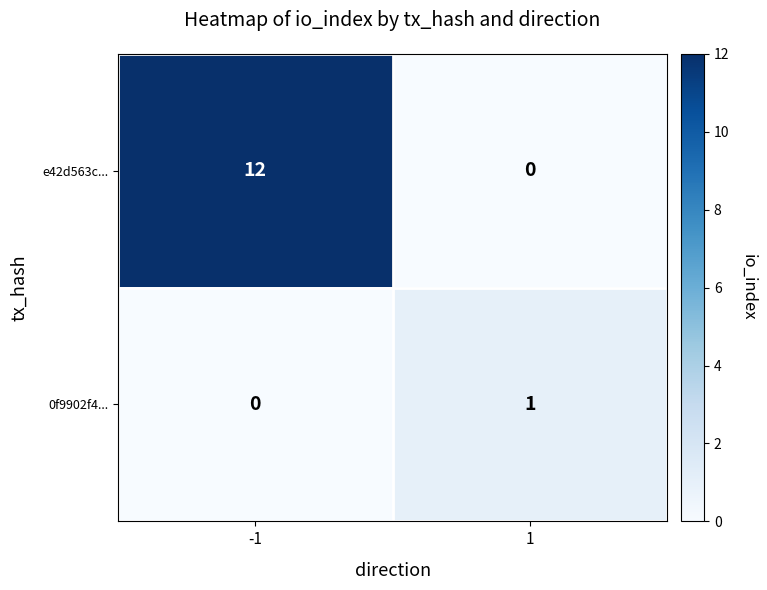

Rank the series at -1 from highest to lowest value.

e42d563c..., 0f9902f4...